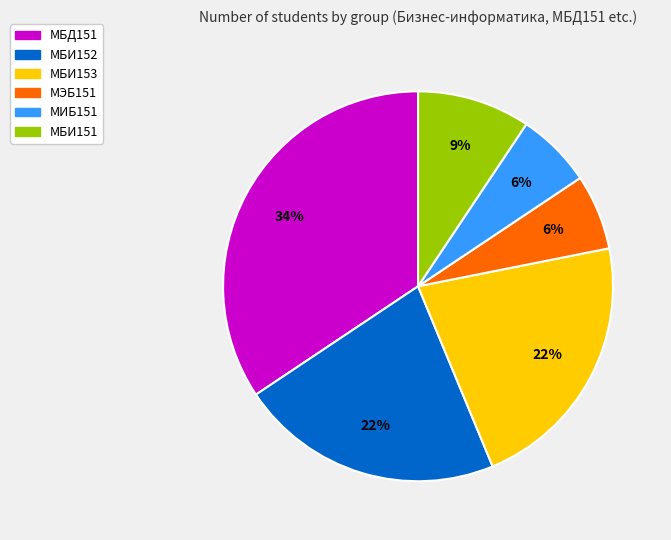

The МИБ151 slice represents 21% of the pie. True or false?

False